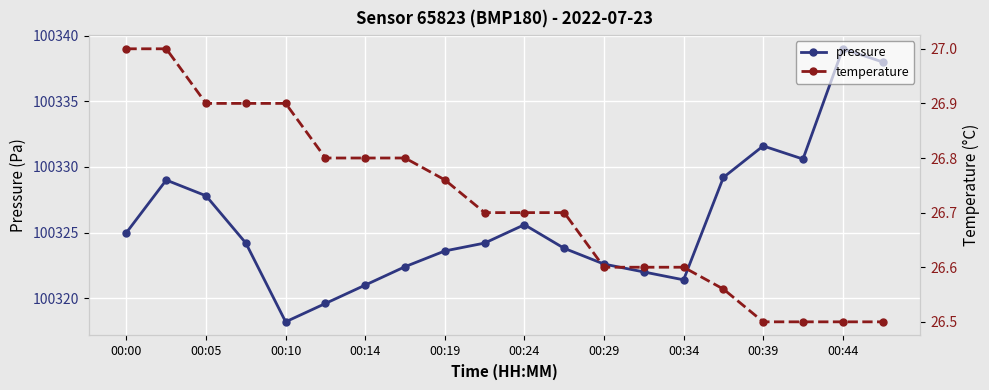

What is the difference between the maximum and minimum values in the pressure series?

20.8